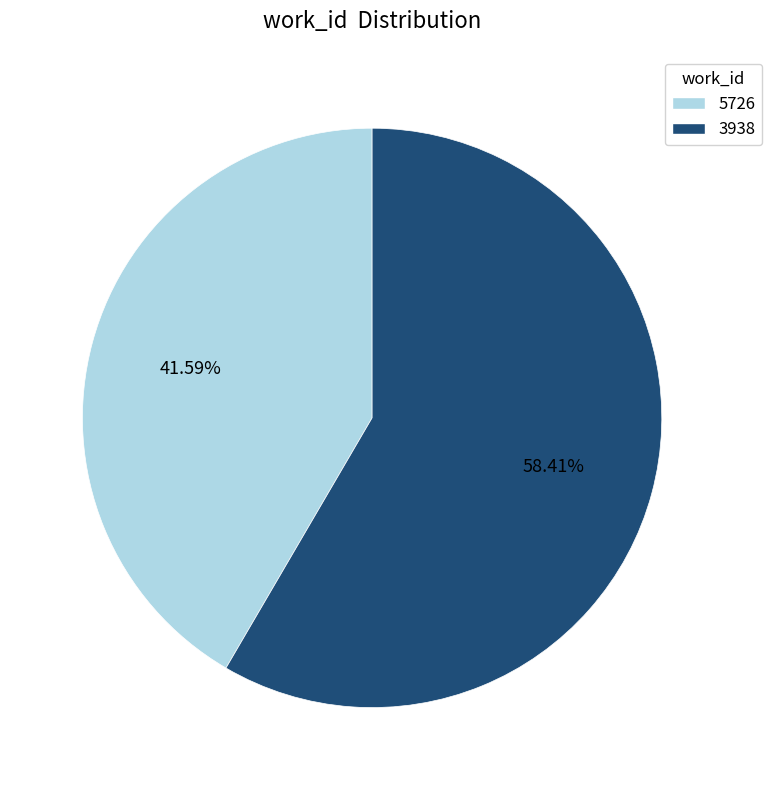

To the nearest percent, what is the average slice percentage?

50%